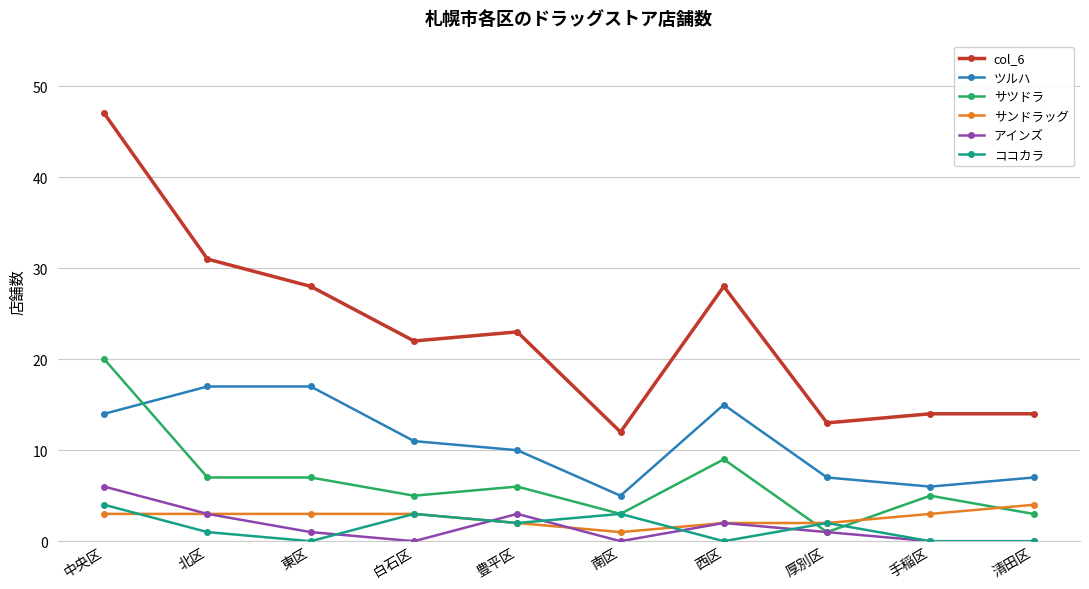

What is the greatest value displayed?

47